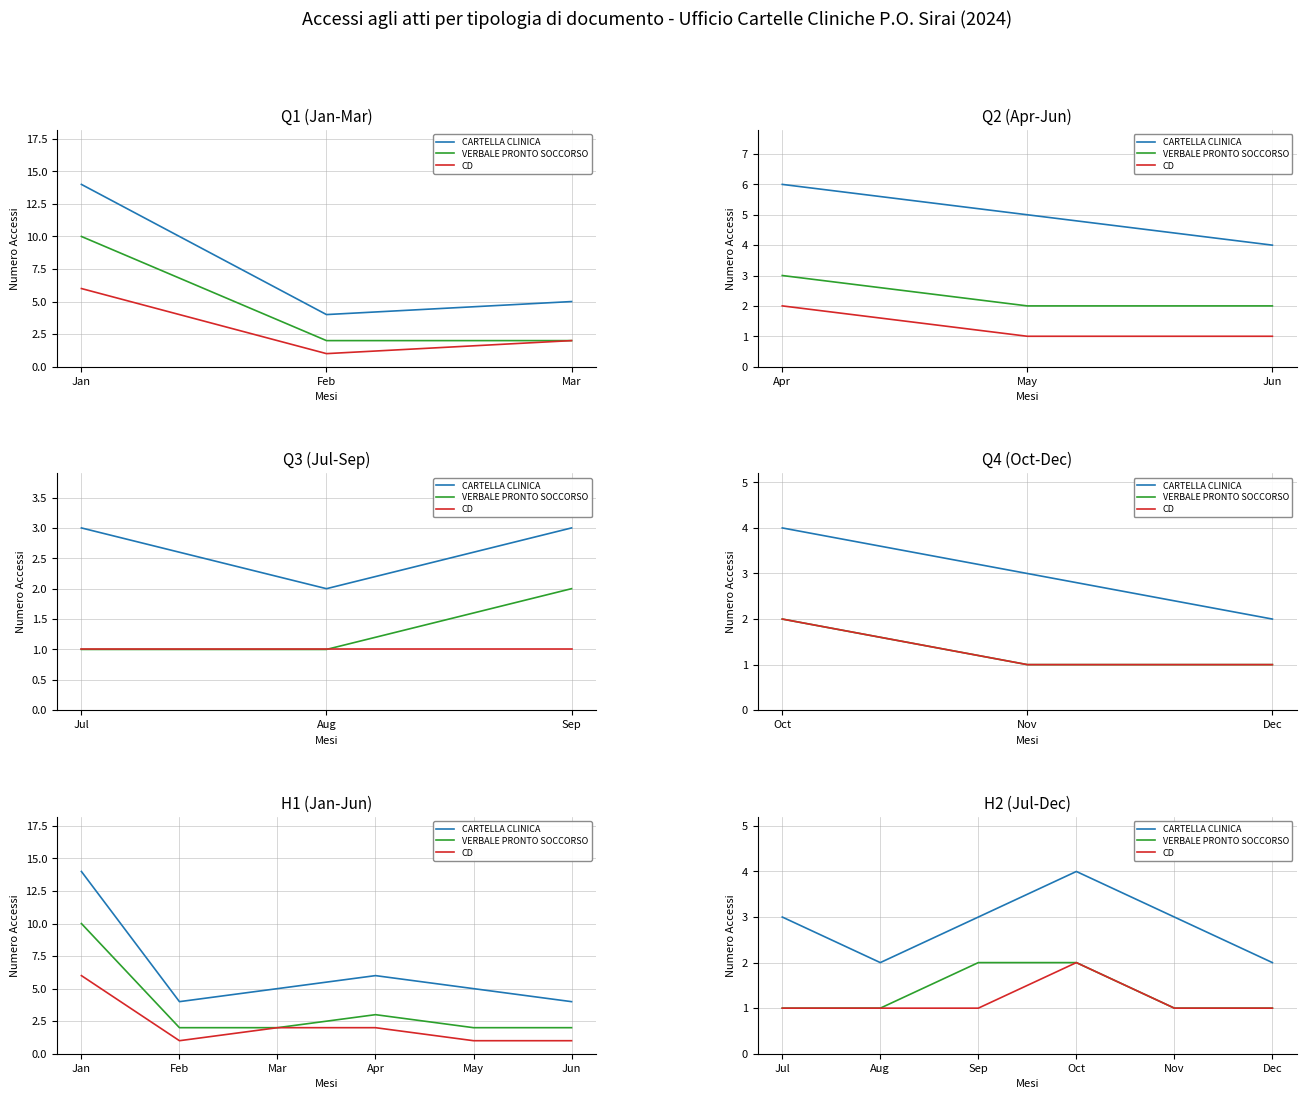

True or false: CD and VERBALE PRONTO SOCCORSO cross at least once.

False